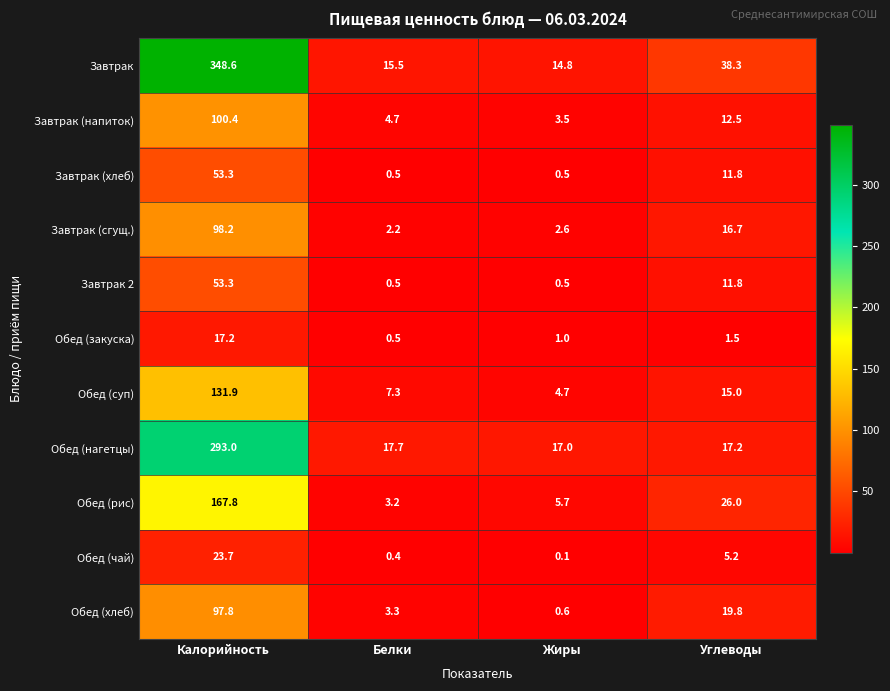

What is the difference between the maximum and minimum values in the Обед (рис) series?

164.6